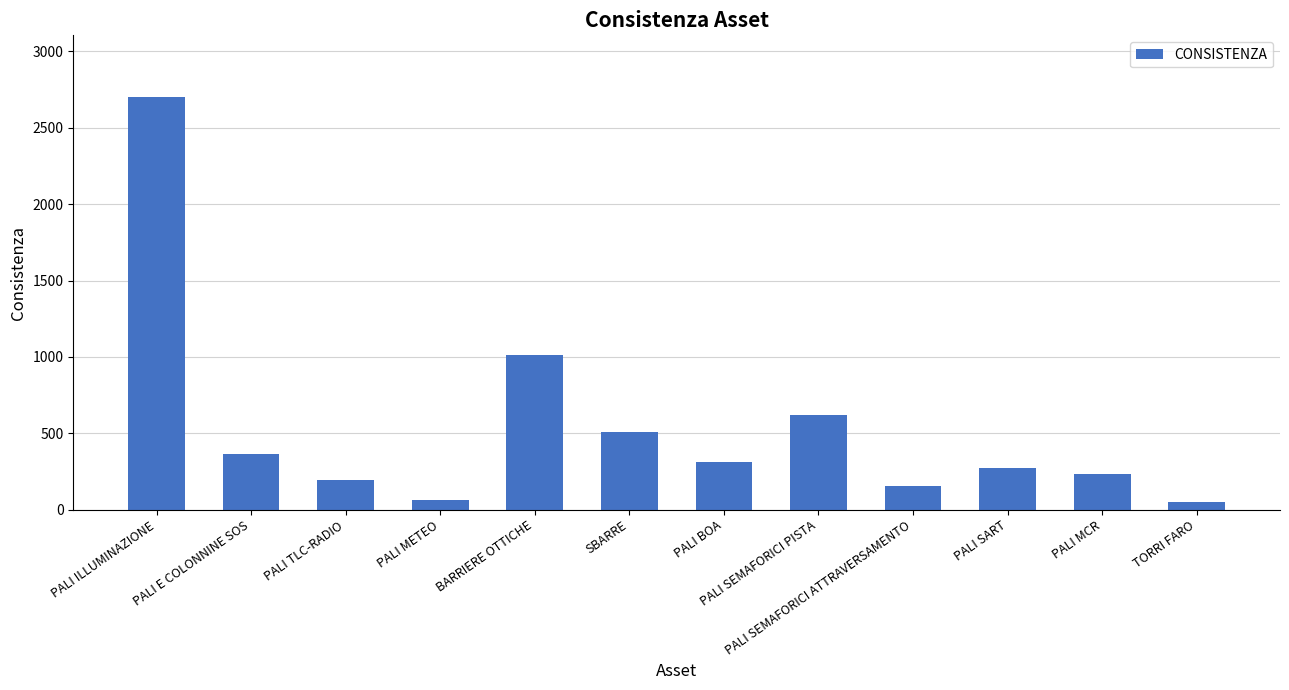

Which label corresponds to the largest value in the chart?

PALI ILLUMINAZIONE